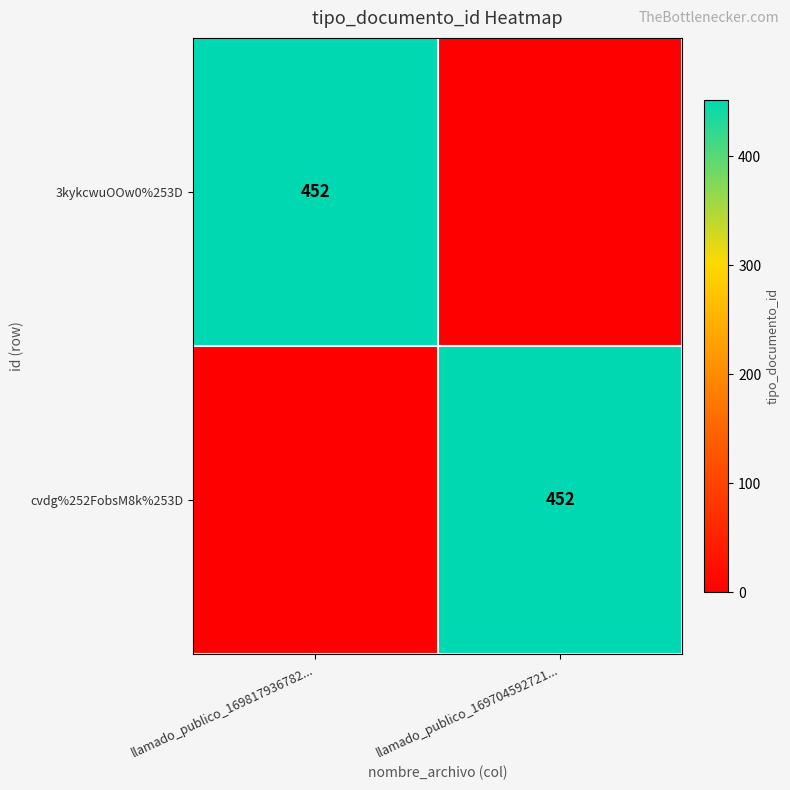

Which has a higher value, llamado_publico_169704592721... or llamado_publico_169817936782...?

llamado_publico_169817936782...